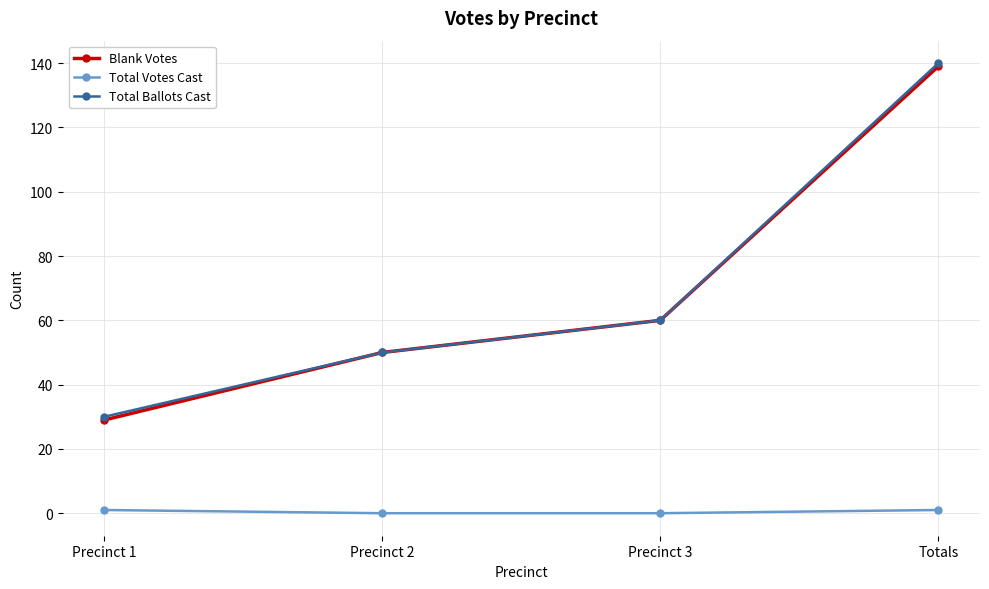

True or false: Total Ballots Cast and Total Votes Cast intersect in this chart.

False